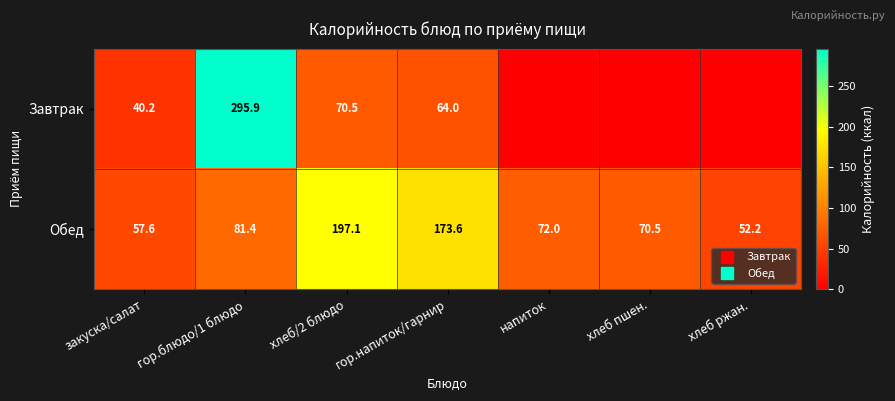

Rank the categories by Завтрак value from lowest to highest.

напиток, хлеб пшен., хлеб ржан., закуска/салат, гор.напиток/гарнир, хлеб/2 блюдо, гор.блюдо/1 блюдо